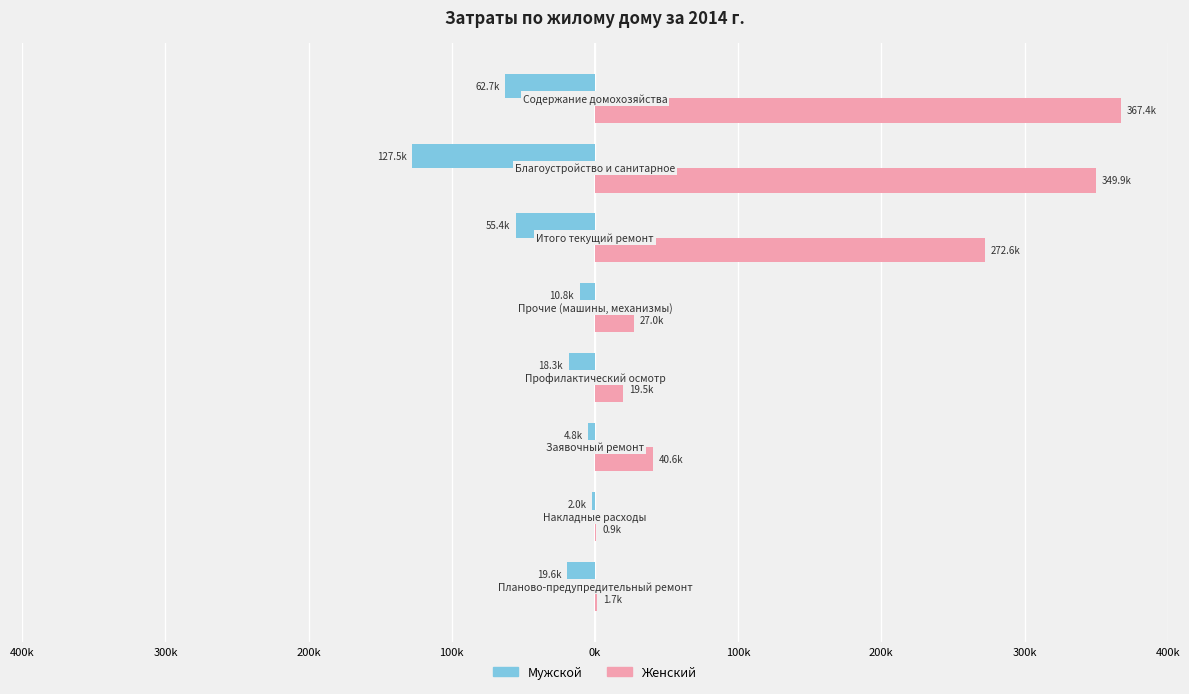

Reading left to right, what are all the values shown in this chart?

Мужской: 100k=-19580.5	200k=-1958.0	300k=-4768.6	400k=-18309.8	0k=-10764.0	100k=-55380.9	200k=-127535.7	300k=-62719.0
Женский: 100k=1718.1	200k=921.2	300k=40610.1	400k=19469.5	0k=27007.1	100k=272642.8	200k=349869.6	300k=367363.1